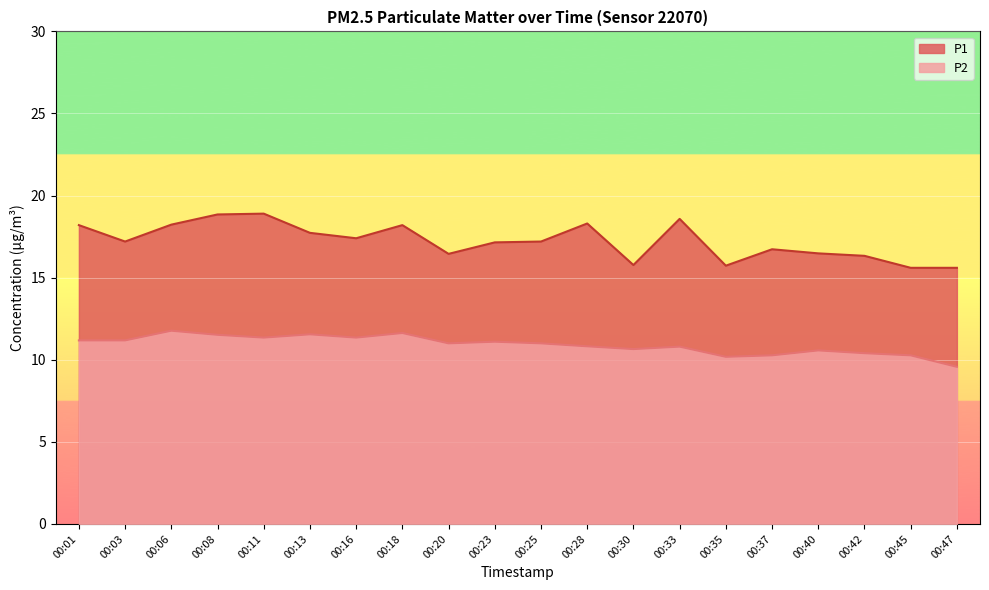

At which category is the sum across all series the highest?

00:08